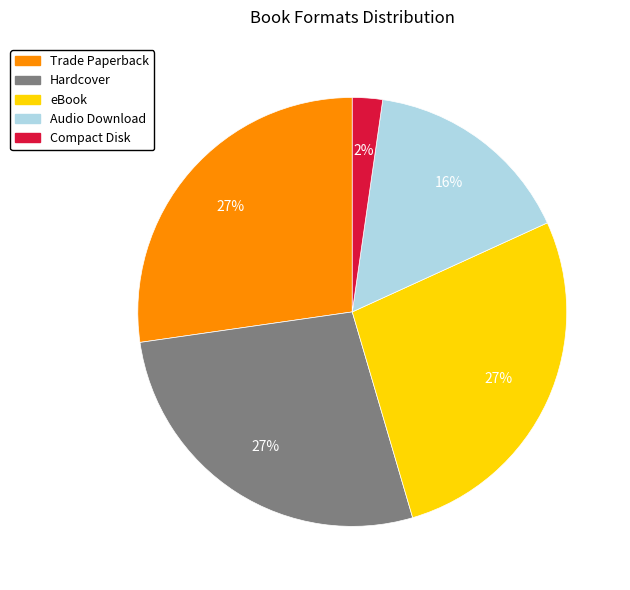

To the nearest percent, what is the difference between the eBook and Compact Disk slice percentages?

25%